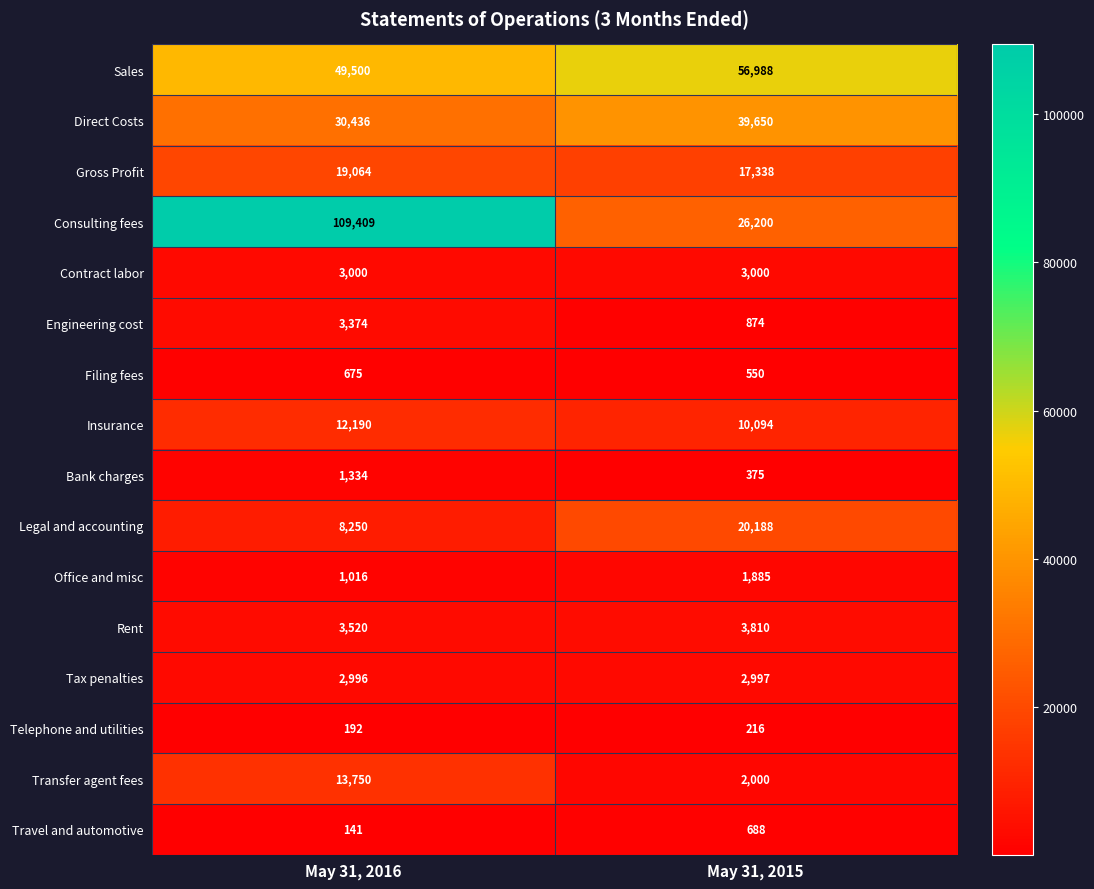

Rank the series at May 31, 2015 from lowest to highest value.

Telephone and utilities, Bank charges, Filing fees, Travel and automotive, Engineering cost, Office and misc, Transfer agent fees, Tax penalties, Contract labor, Rent, Insurance, Gross Profit, Legal and accounting, Consulting fees, Direct Costs, Sales